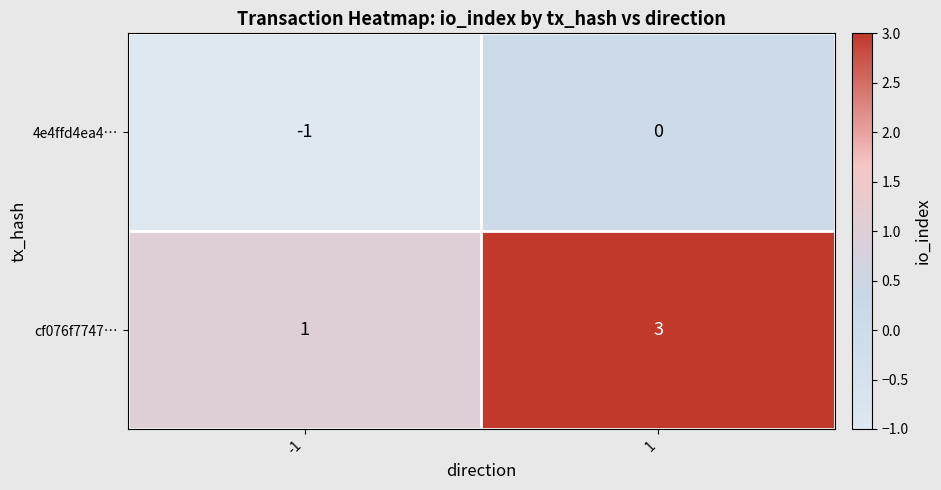

What is the sum of the cf076f7747… values at 1 and -1?

4